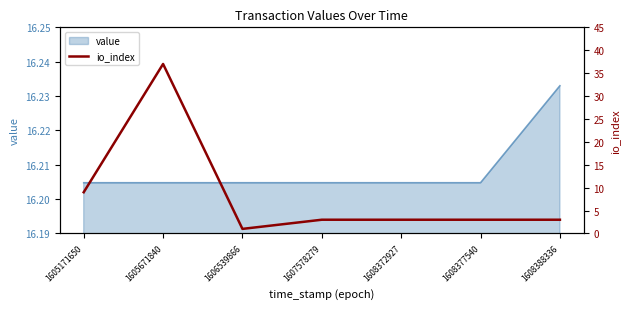

What is the average value?

8